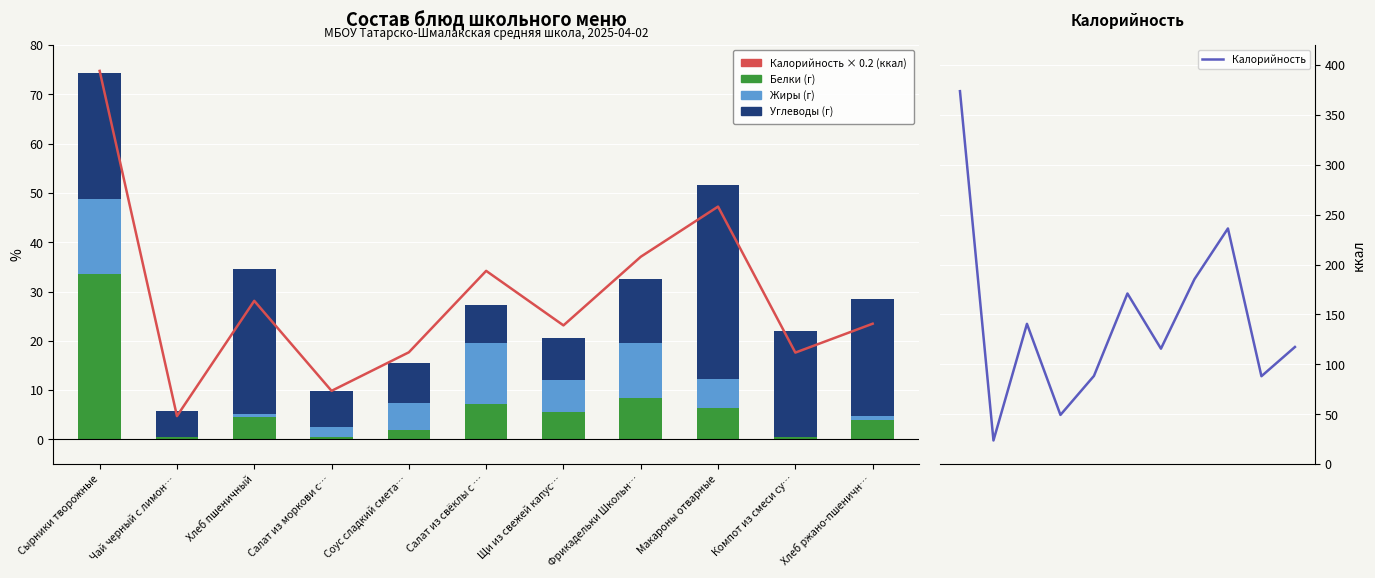

What is the total value across all series at Макароны отварные?

335.1